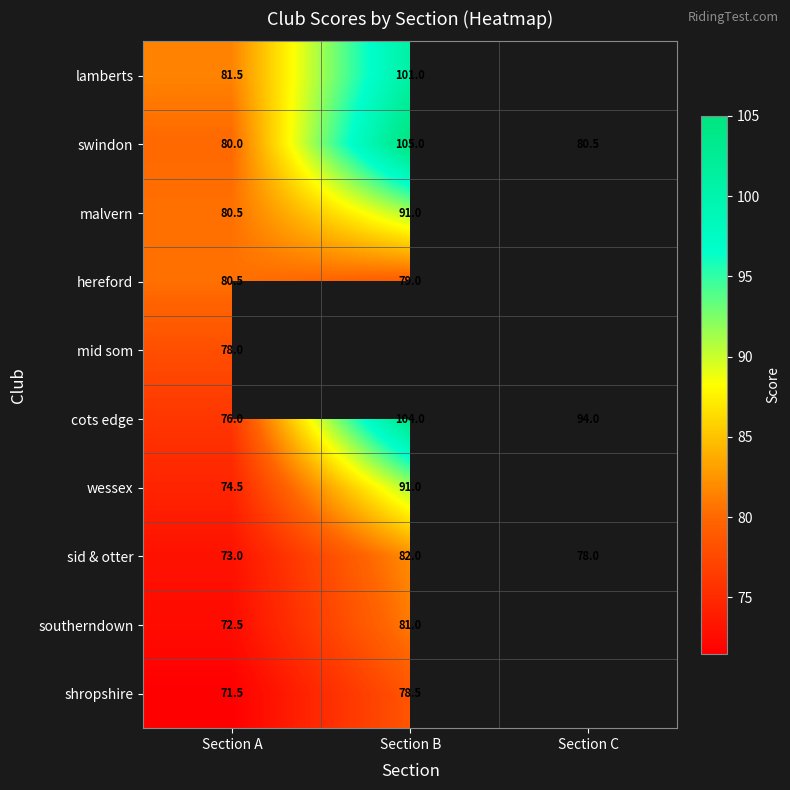

At which label is cots edge closest to 90?

Section C